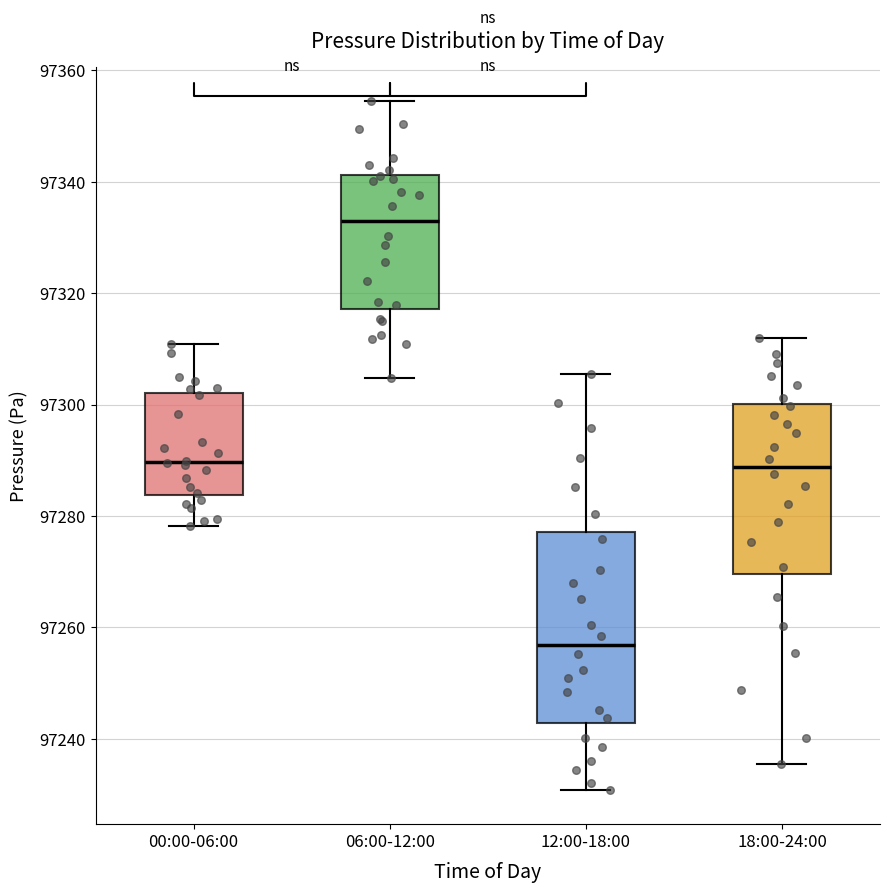

Reading left to right, read every box against the y-axis: the position of its median line, the range the box covers, and the ends of its whiskers. The values are not printed on the chart, so give them approximately, as read against the axis.

00:00-06:00: median 97290, box 97284 to 97302, whiskers 97278 to 97310
06:00-12:00: median 97332, box 97318 to 97342, whiskers 97304 to 97354
12:00-18:00: median 97256, box 97242 to 97278, whiskers 97230 to 97306
18:00-24:00: median 97288, box 97270 to 97300, whiskers 97236 to 97312